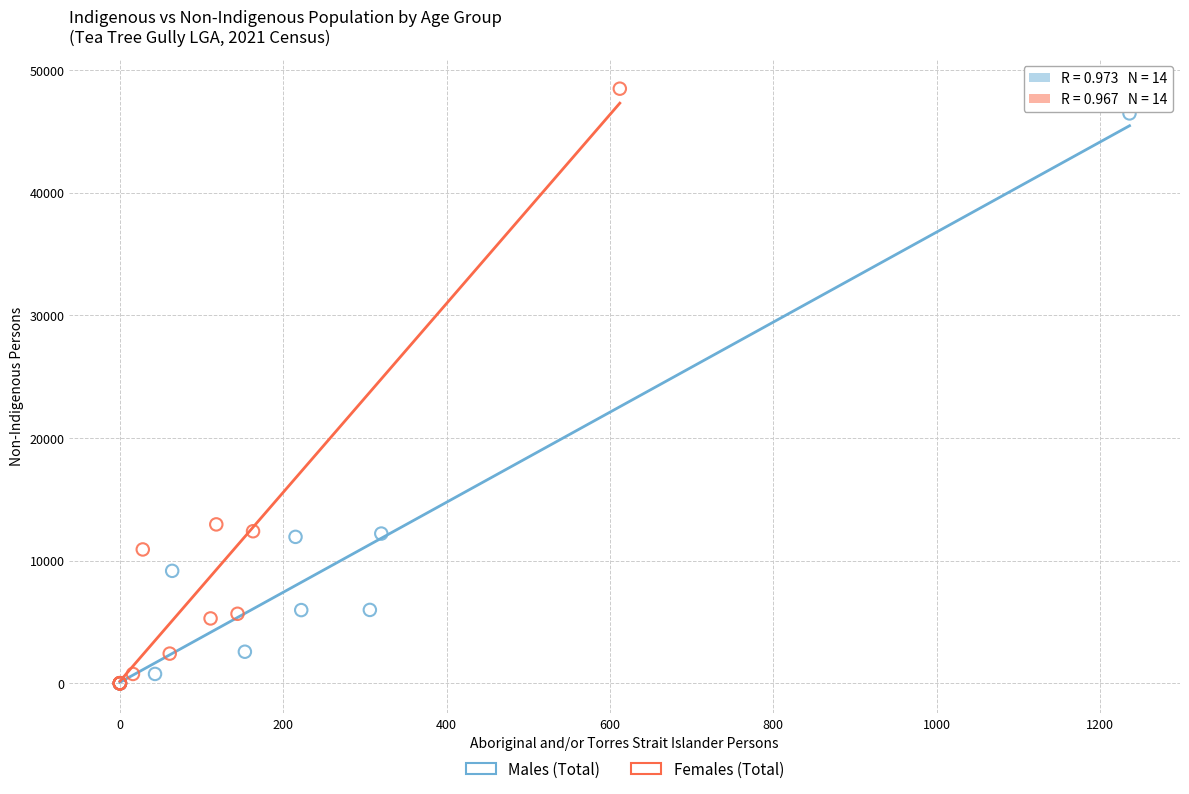

What are all the series names shown in the legend?

Males (Total), Females (Total)